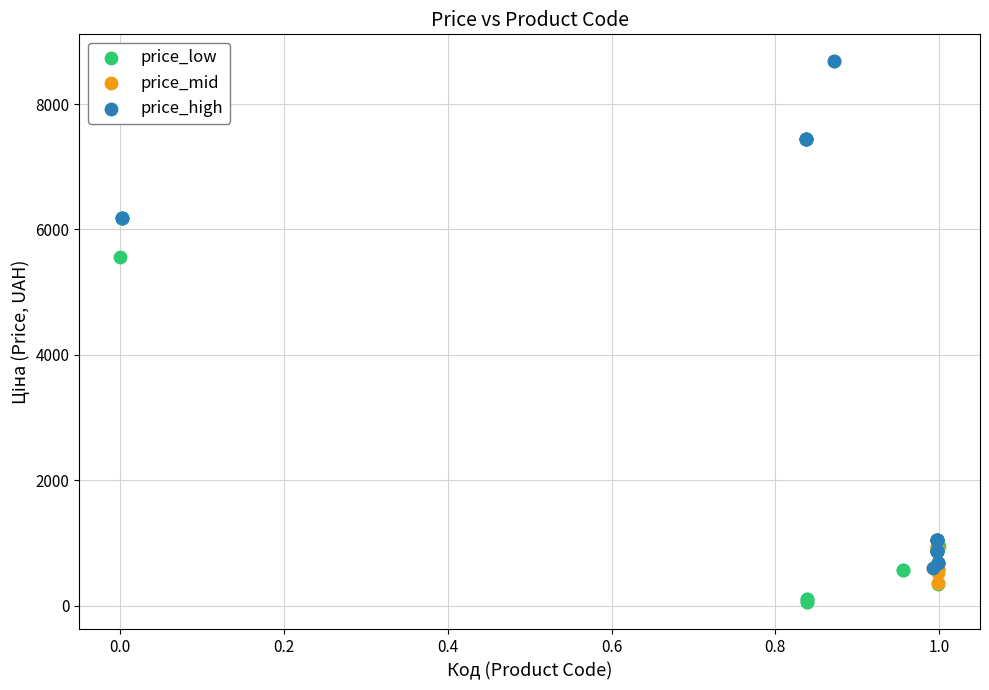

Which series has the largest Y range (max minus min)?

price_low